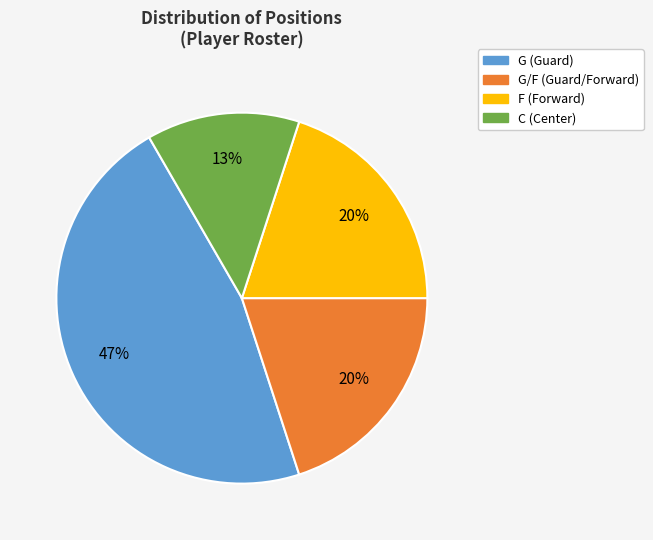

To the nearest percent, what is the average slice percentage?

25%